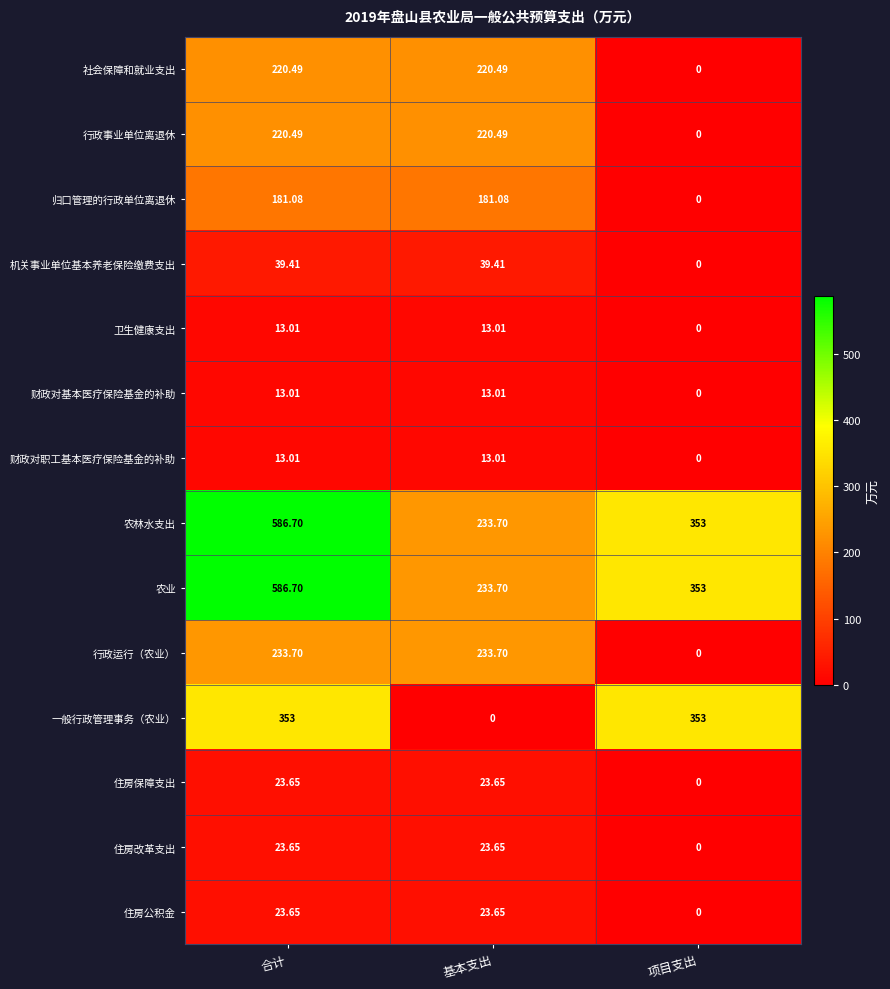

Which label corresponds to the largest value in the chart?

合计